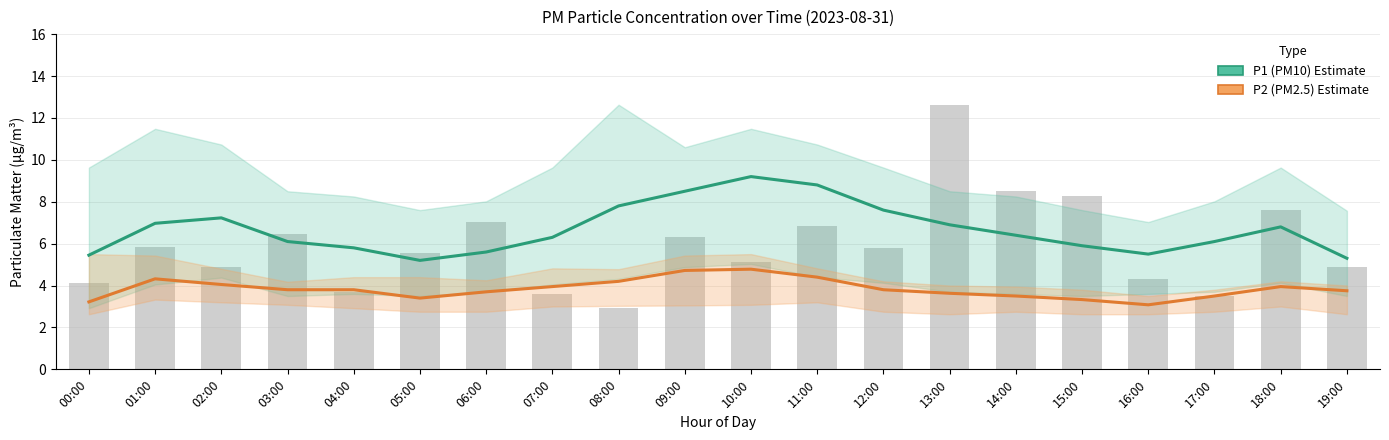

Which category has the highest value across all series?

10:00